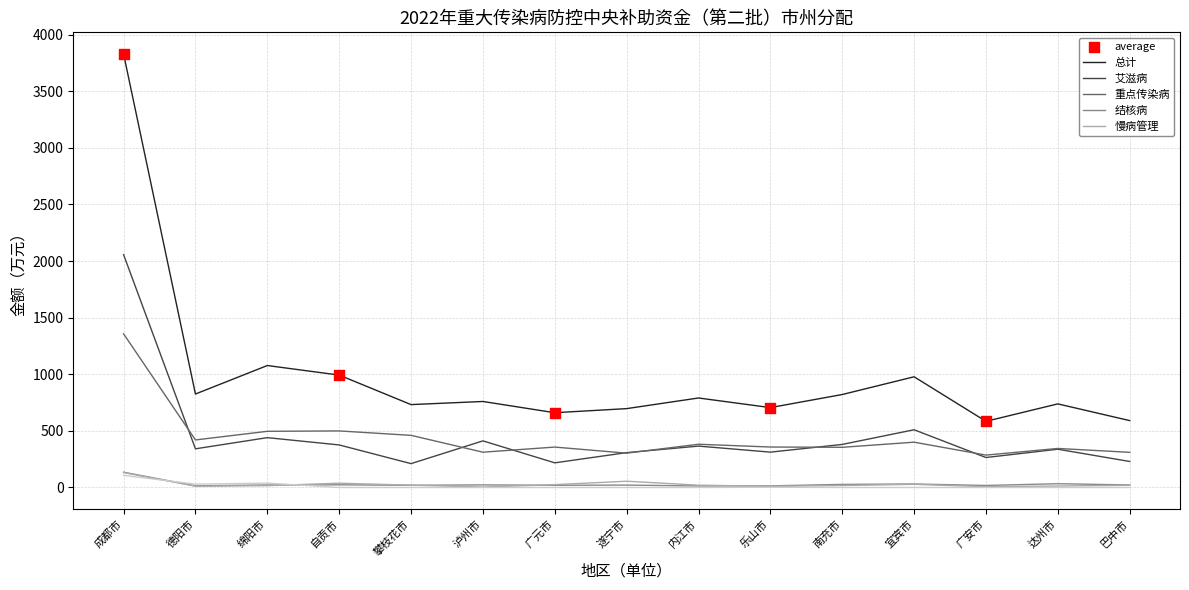

At which category is the sum across all series the highest?

成都市